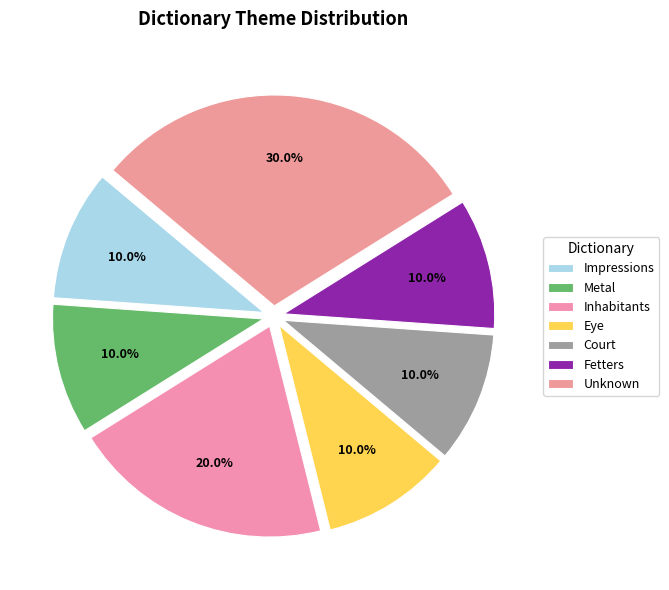

What is the smallest slice in the pie chart?

Impressions